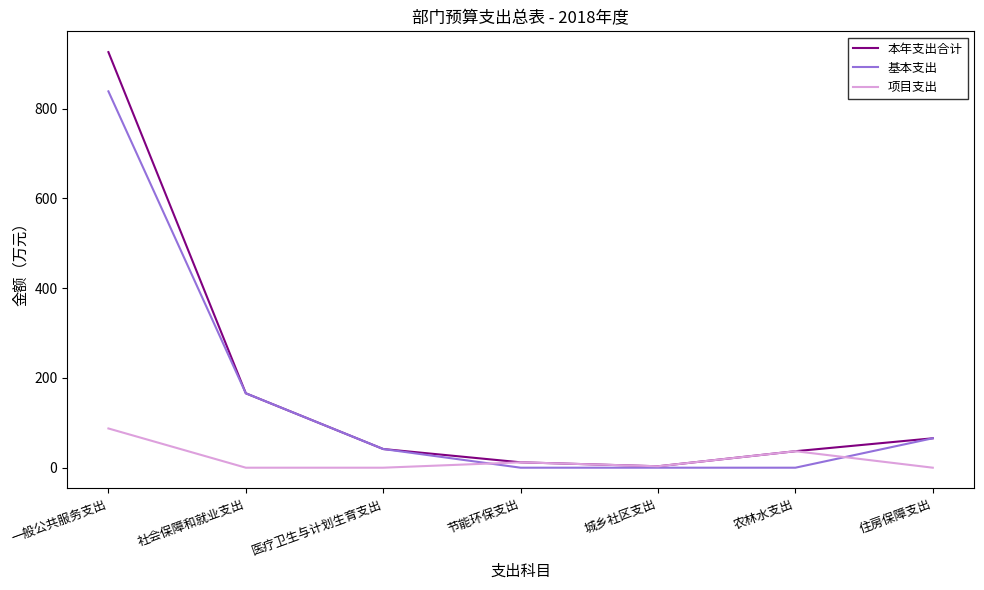

How many categories are shown in the chart?

7